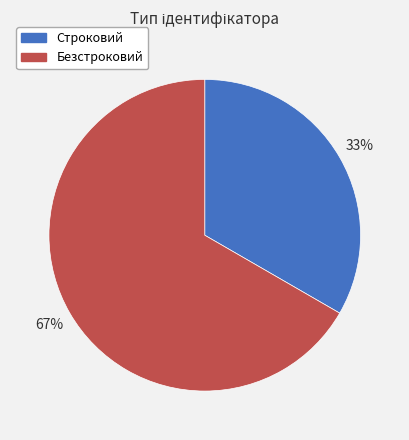

Between Безстроковий and Строковий, which is larger?

Безстроковий